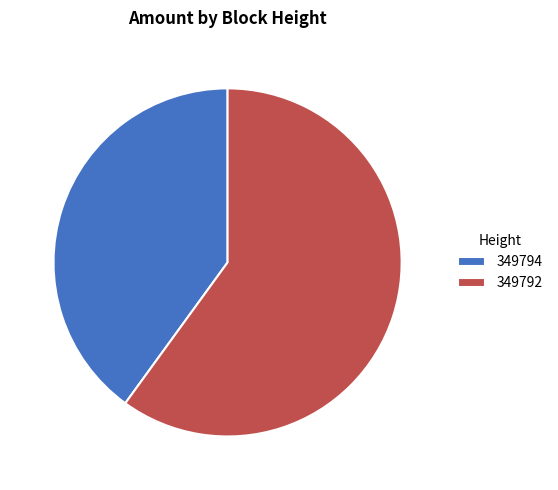

Does any single category account for the majority?

Yes